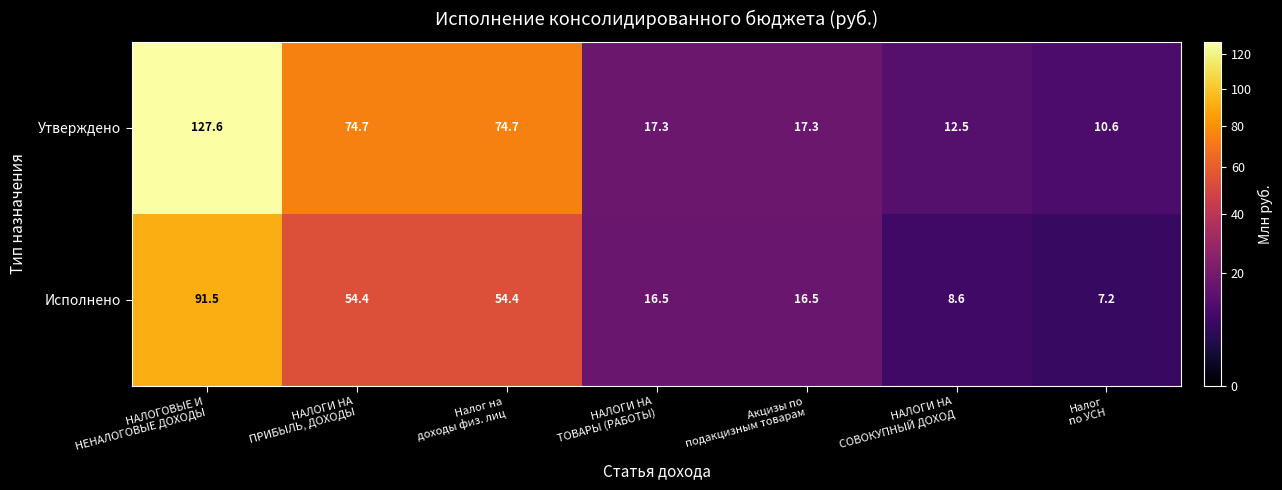

At Акцизы по
подакцизным товарам, list the series in order from smallest to largest.

Исполнено, Утверждено